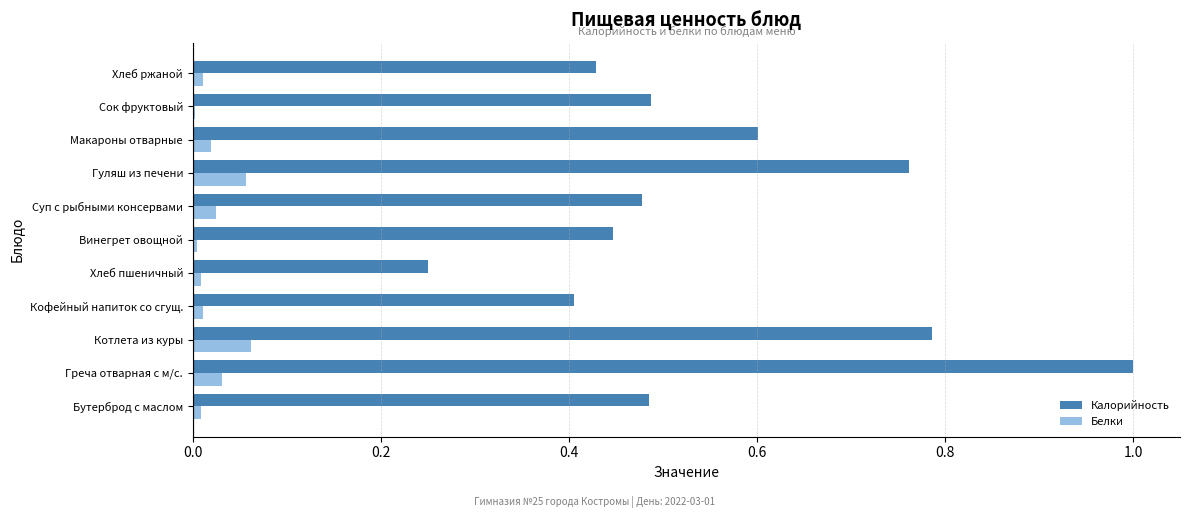

What is the average value of the Калорийность series?

0.6